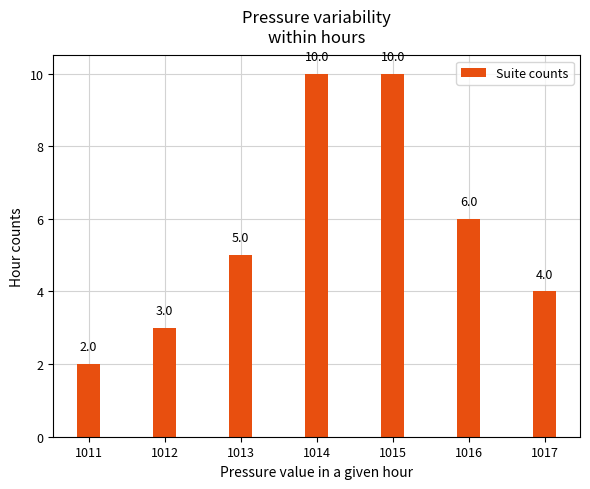

The value at 1011 is 2. True or false?

True